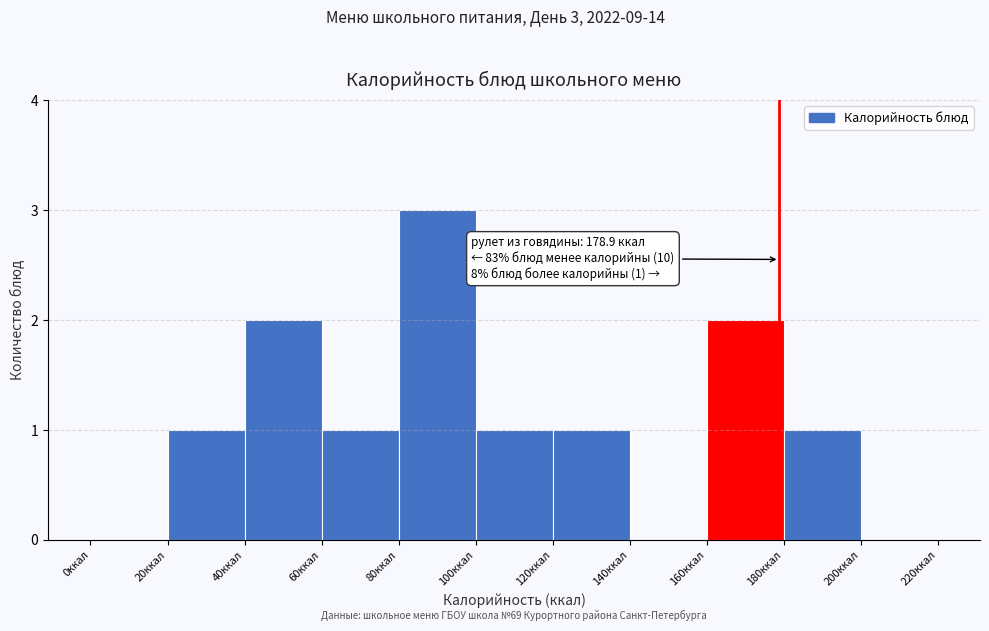

Which range on the x-axis has the tallest bar?

80 to 100